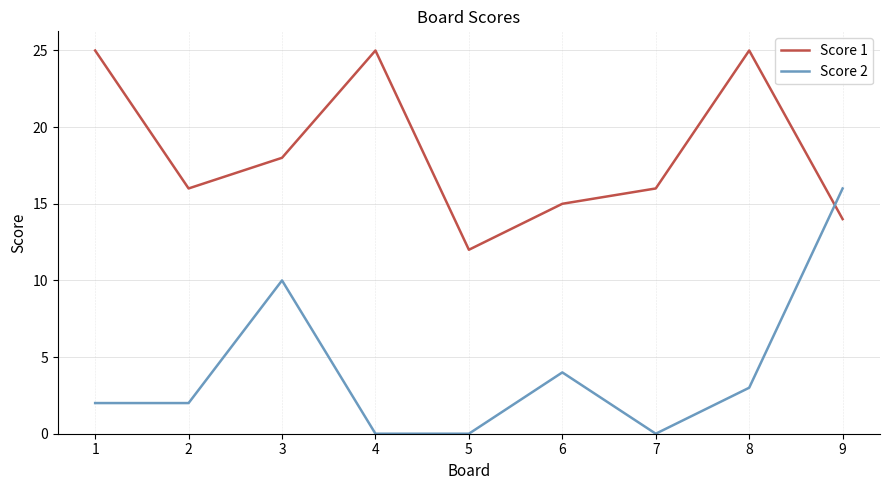

How many interior local valleys does the Score 1 series have?

2